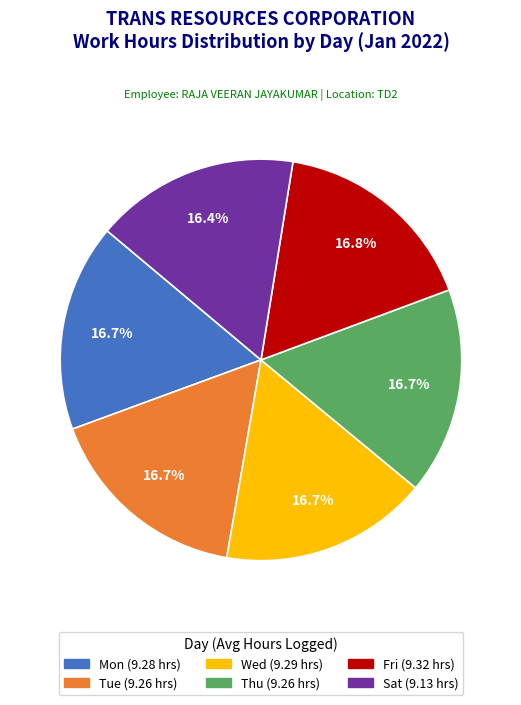

What is the ratio of the value at Thu to the value at Fri?

1.0